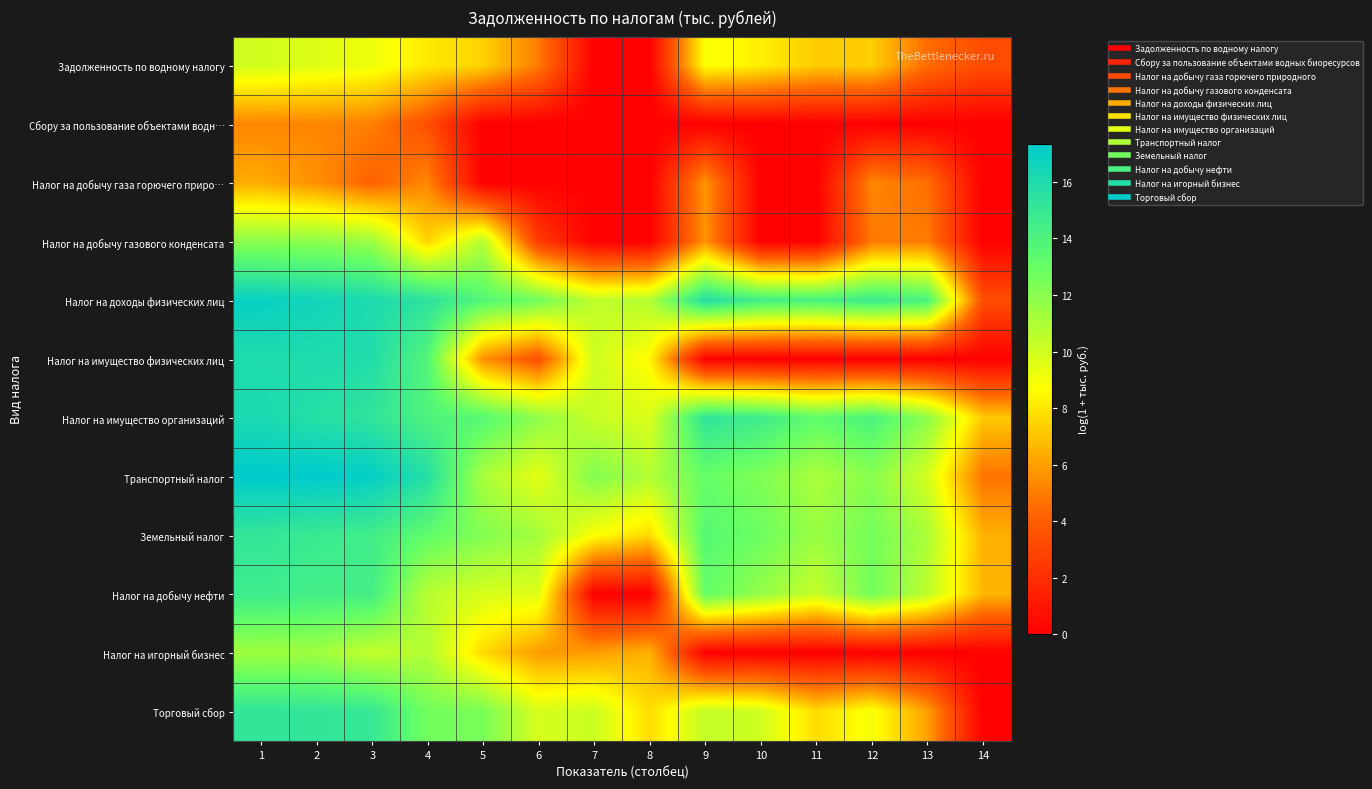

How many distinct data groups are displayed?

12